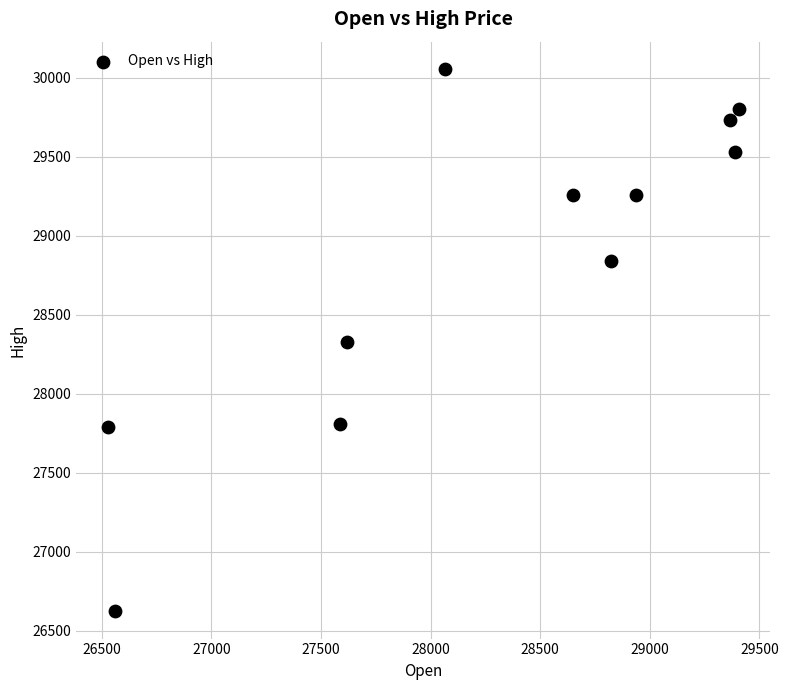

What is the average X value?

28266.2